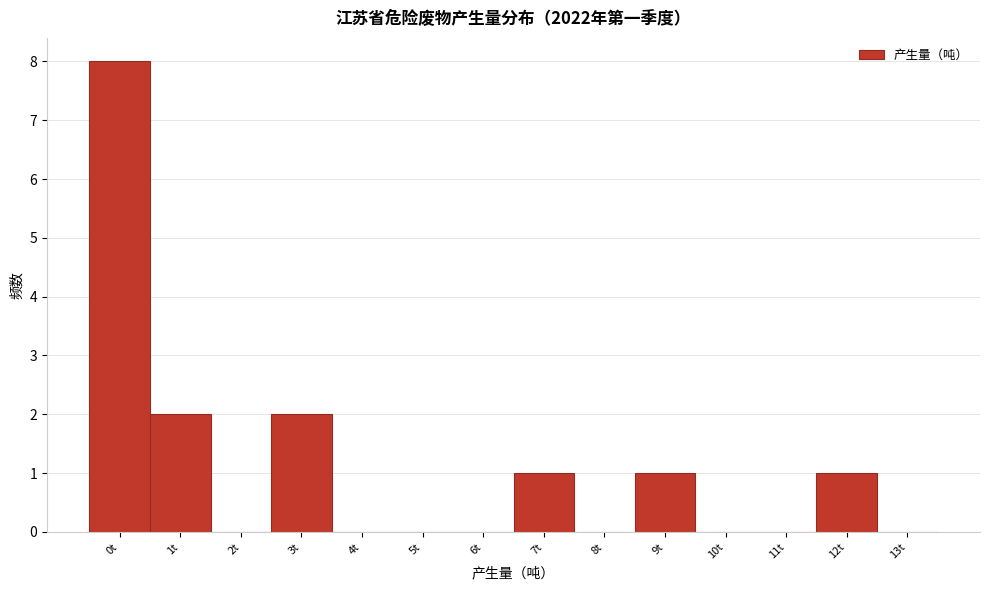

Reading right to left, what are all the values shown in this chart?

13t=0	12t=1	11t=0	10t=0	9t=1	8t=0	7t=1	6t=0	5t=0	4t=0	3t=2	2t=0	1t=2	0t=8